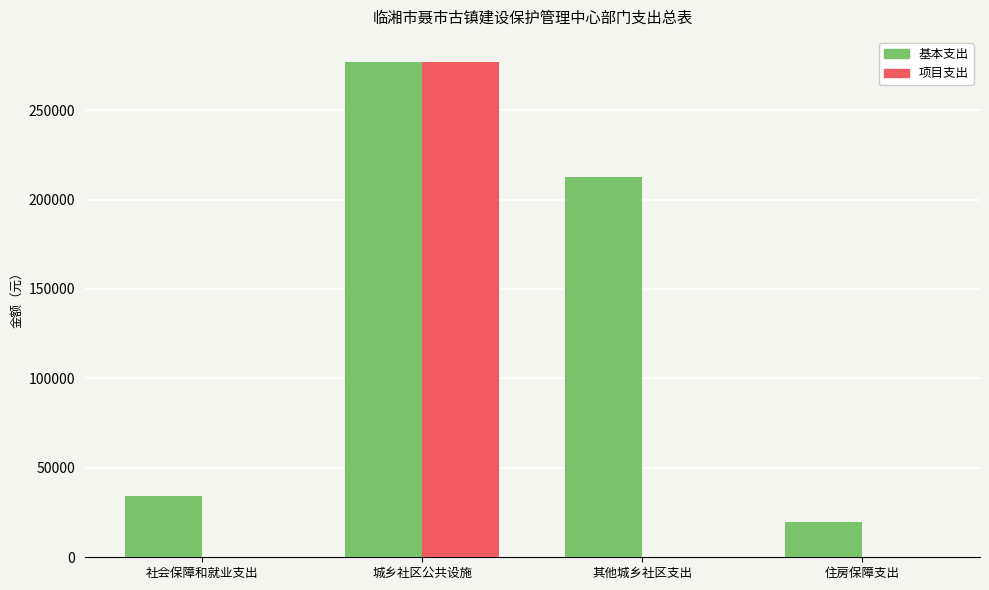

How many groups of bars are there?

4